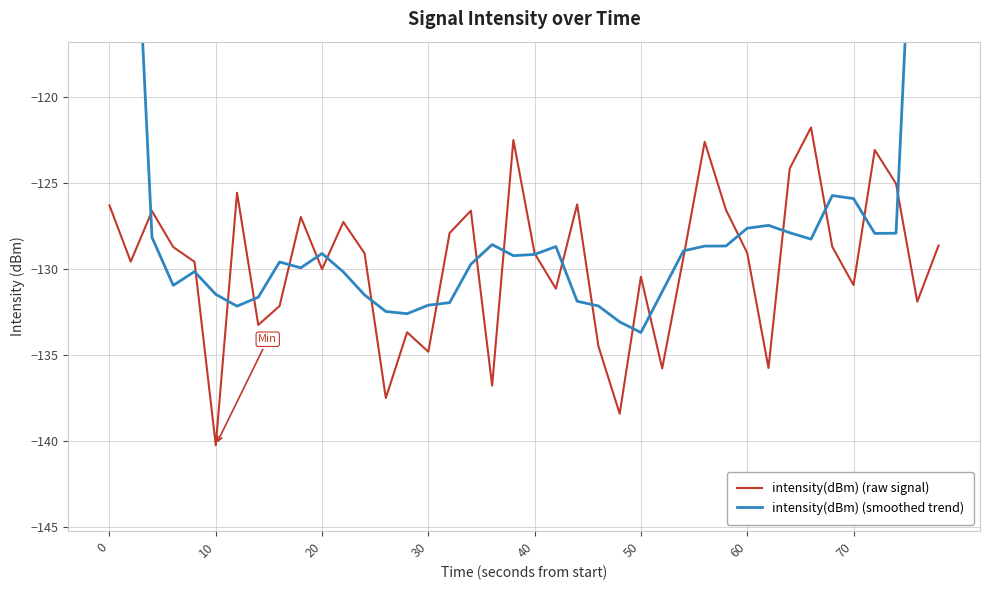

How many interior local valleys does the intensity(dBm) (smoothed trend) series have?

8